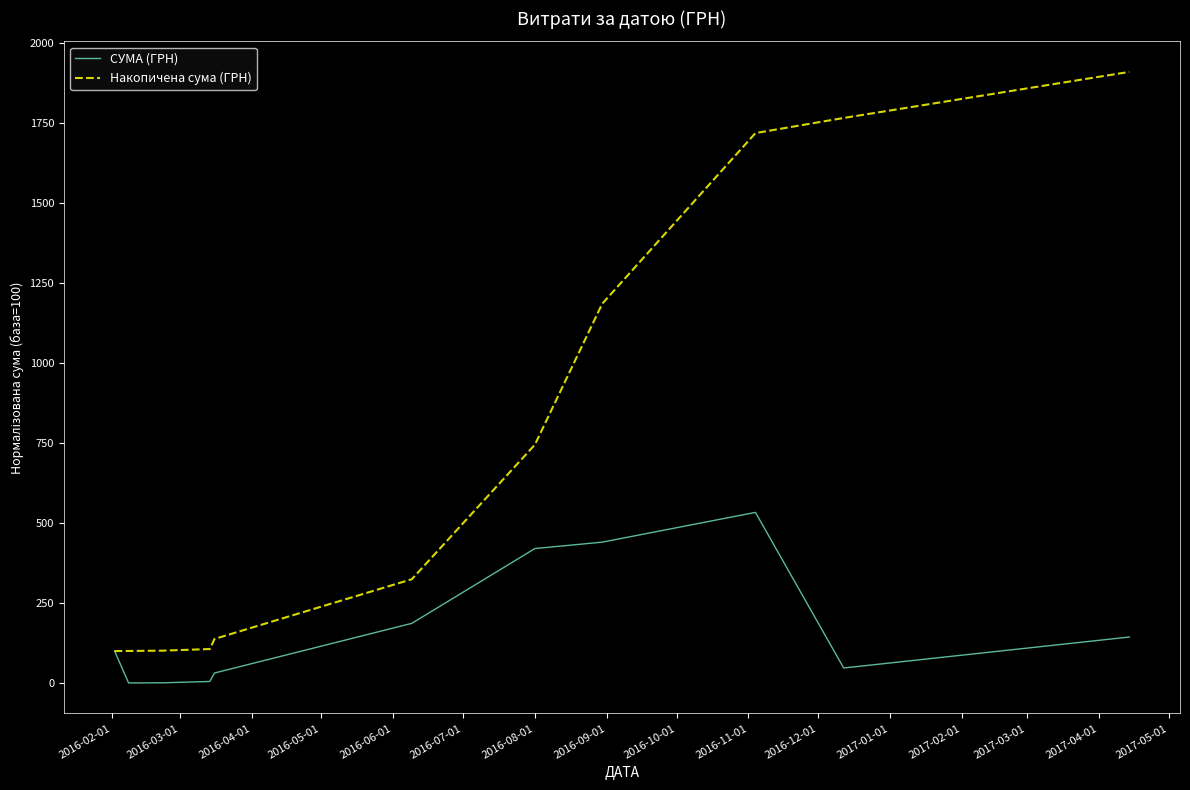

Which series has the largest total across all categories?

Накопичена сума (ГРН)